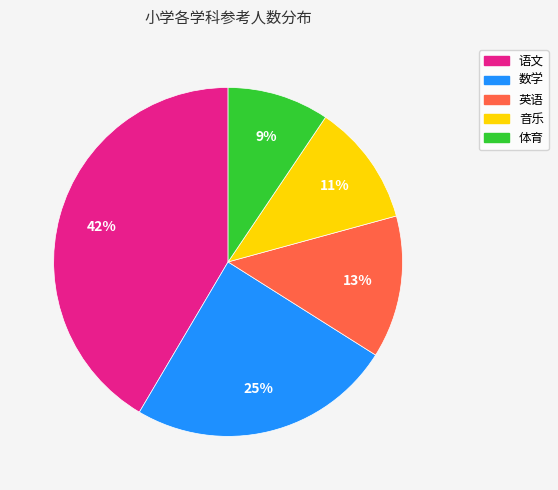

To the nearest percent, what is the combined percentage of 语文 and 体育?

51%